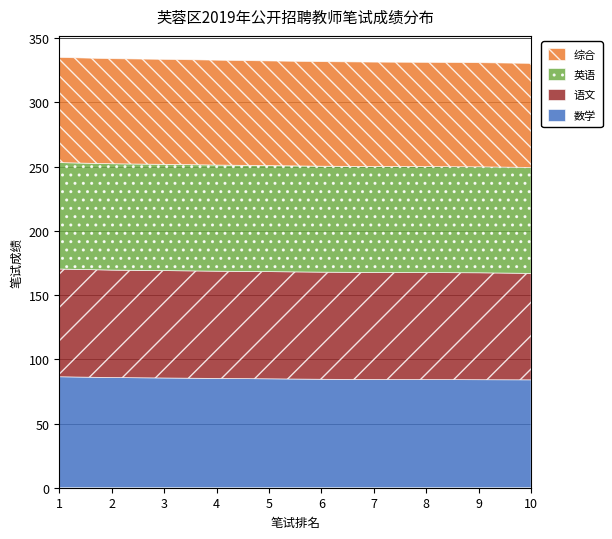

Reading left to right, what are all the values shown in this chart?

数学: 1=86.4	2=85.8	3=85.5	4=85.1	5=84.8	6=84.5	7=84.2	8=84.2	9=84.1	10=84.0
语文: 1=83.9	2=83.7	3=83.6	4=83.5	5=83.5	6=83.4	7=83.3	8=83.3	9=83.2	10=82.9
英语: 1=82.8	2=82.8	3=82.8	4=82.7	5=82.5	6=82.5	7=82.5	8=82.5	9=82.5	10=82.5
综合: 1=81.9	2=81.8	3=81.8	4=81.7	5=81.5	6=81.4	7=81.3	8=81.2	9=81.1	10=81.0